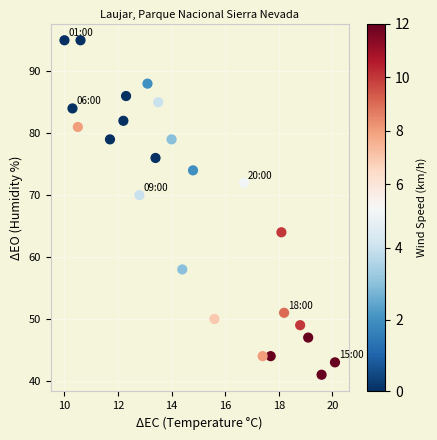

What is the range of Y values (max minus min)?

54